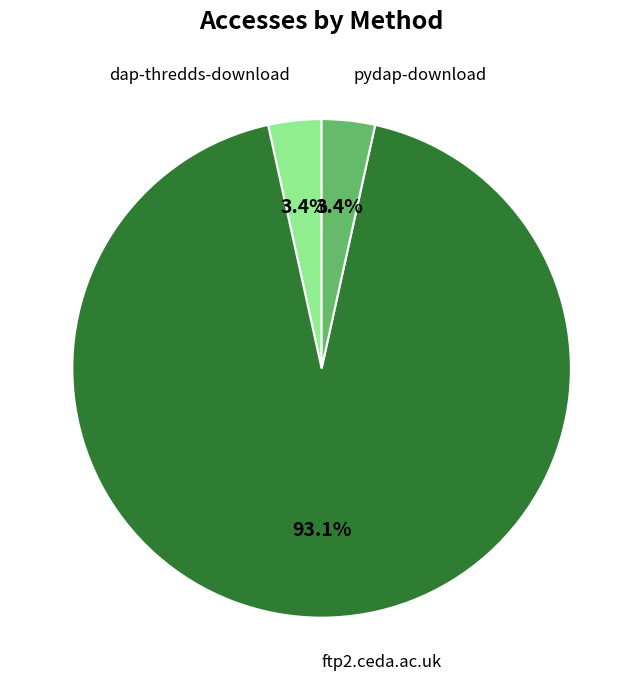

How many segments does this pie chart have?

3